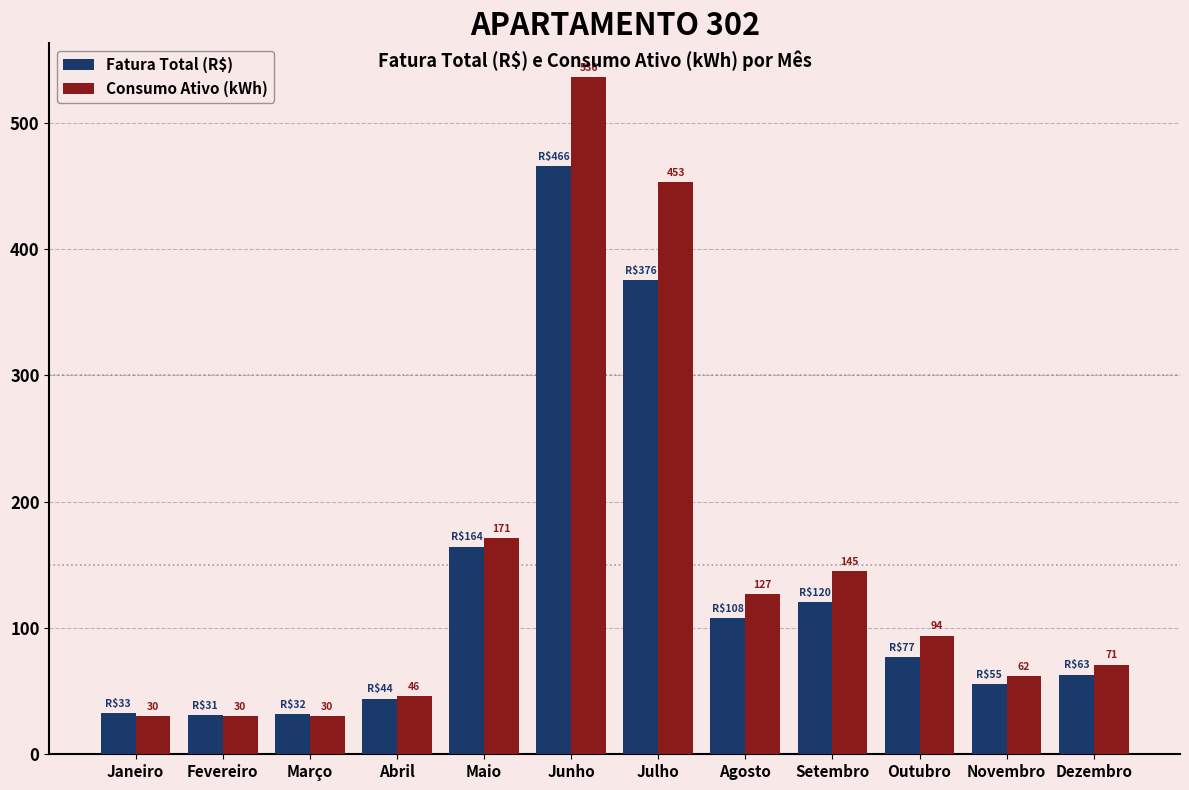

Where is Fatura Total (R$) nearest to the value 248?

Maio